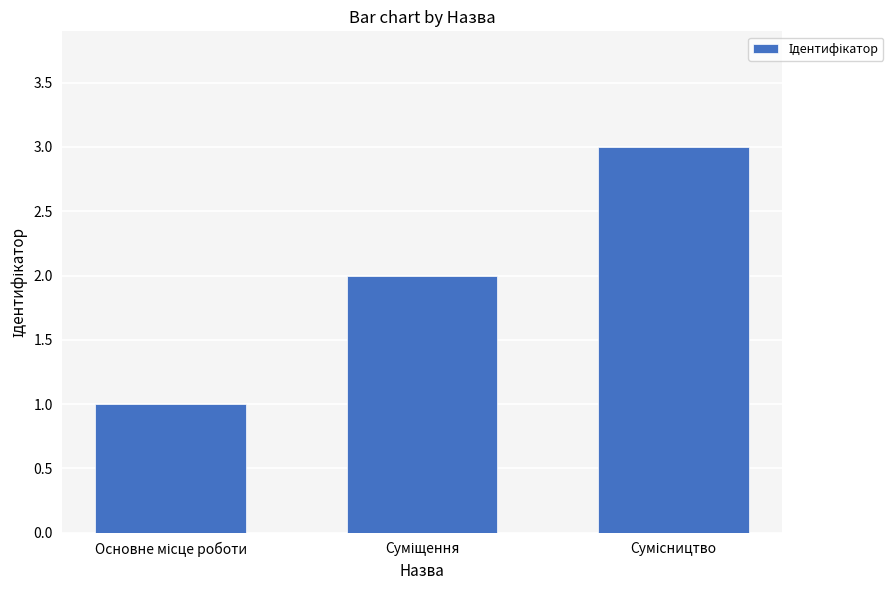

What is the maximum value shown in the chart?

3